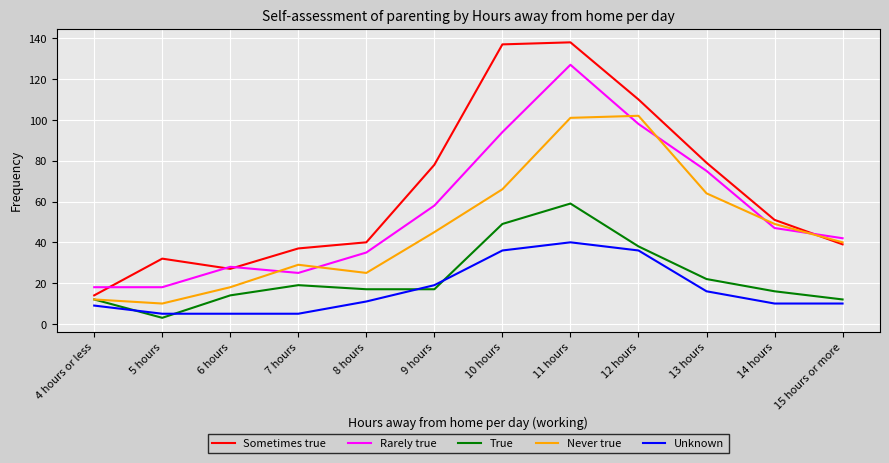

Which series has the largest range (max minus min)?

Sometimes true